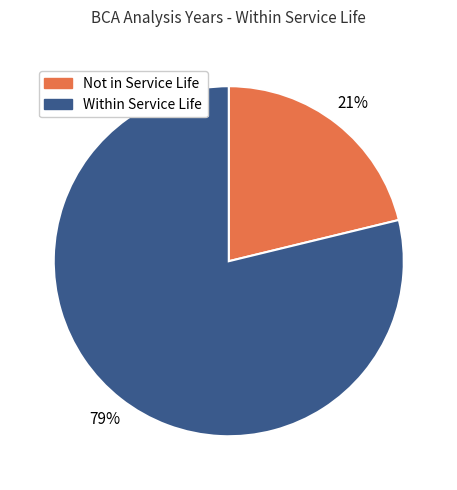

To the nearest percent, what is the average slice percentage?

50%